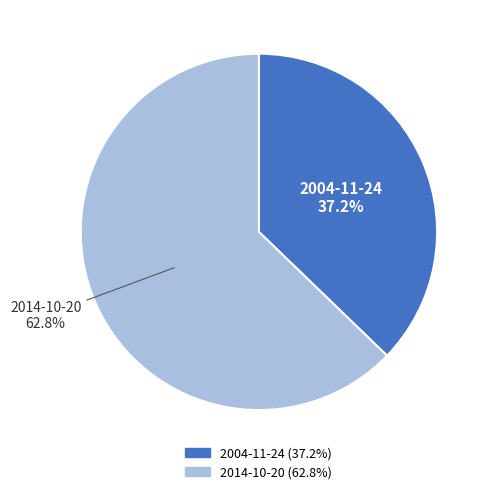

To the nearest percent, what portion does 2004-11-24 represent?

37%